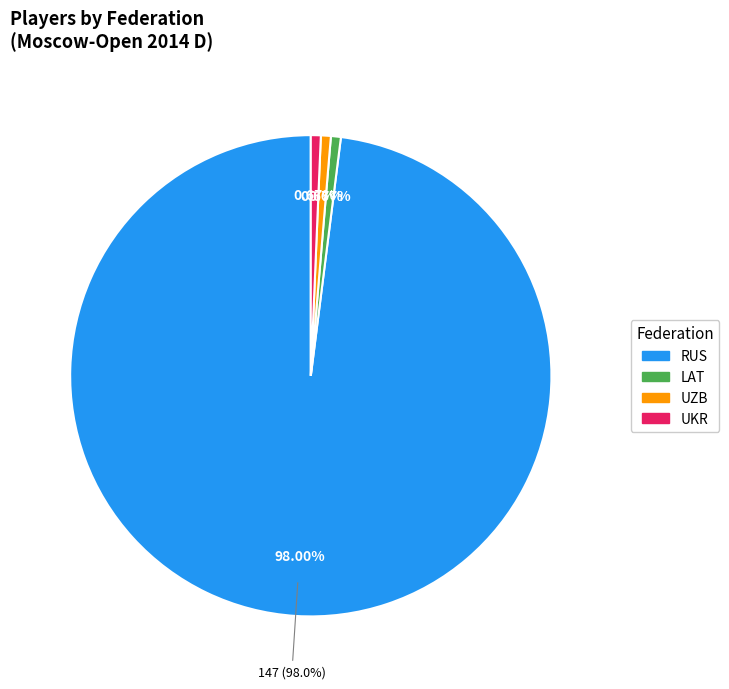

To the nearest percent, what percentage of the pie is LAT?

1%